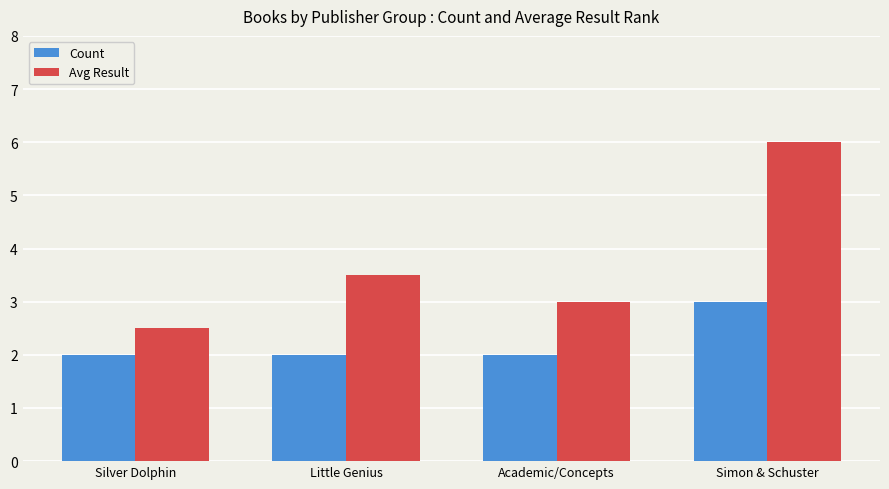

Count the Avg Result values in the range 3 to 6.

3